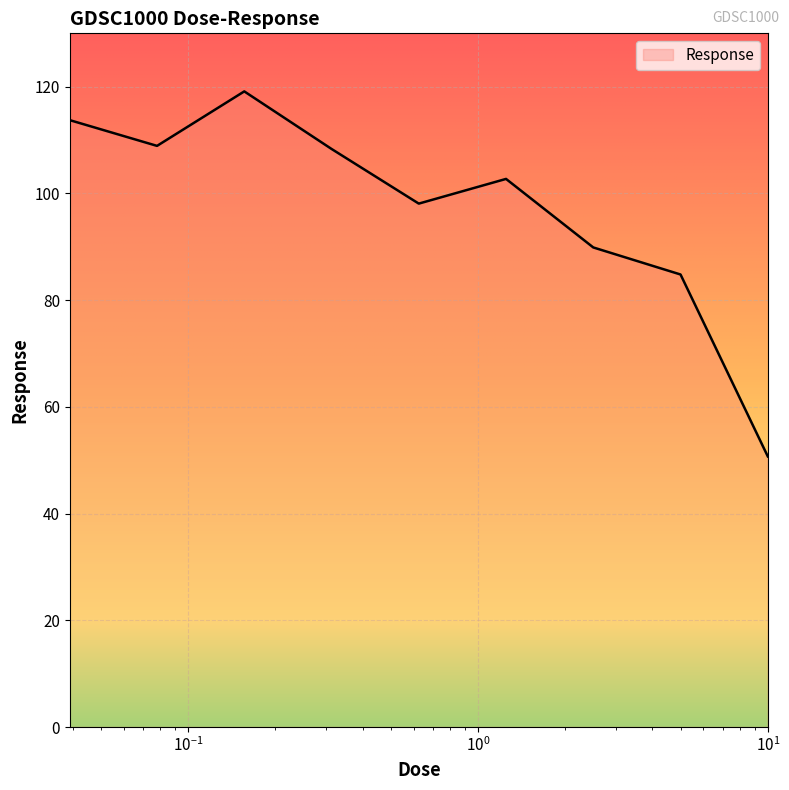

What is the maximum value shown in the chart?

119.1